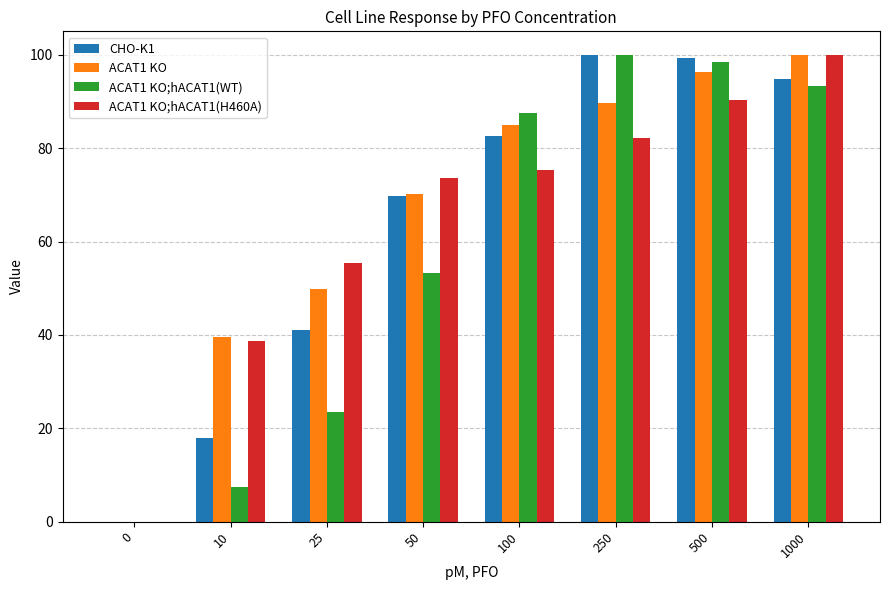

What is the sum of the ACAT1 KO values at 100 and 1000?

185.0